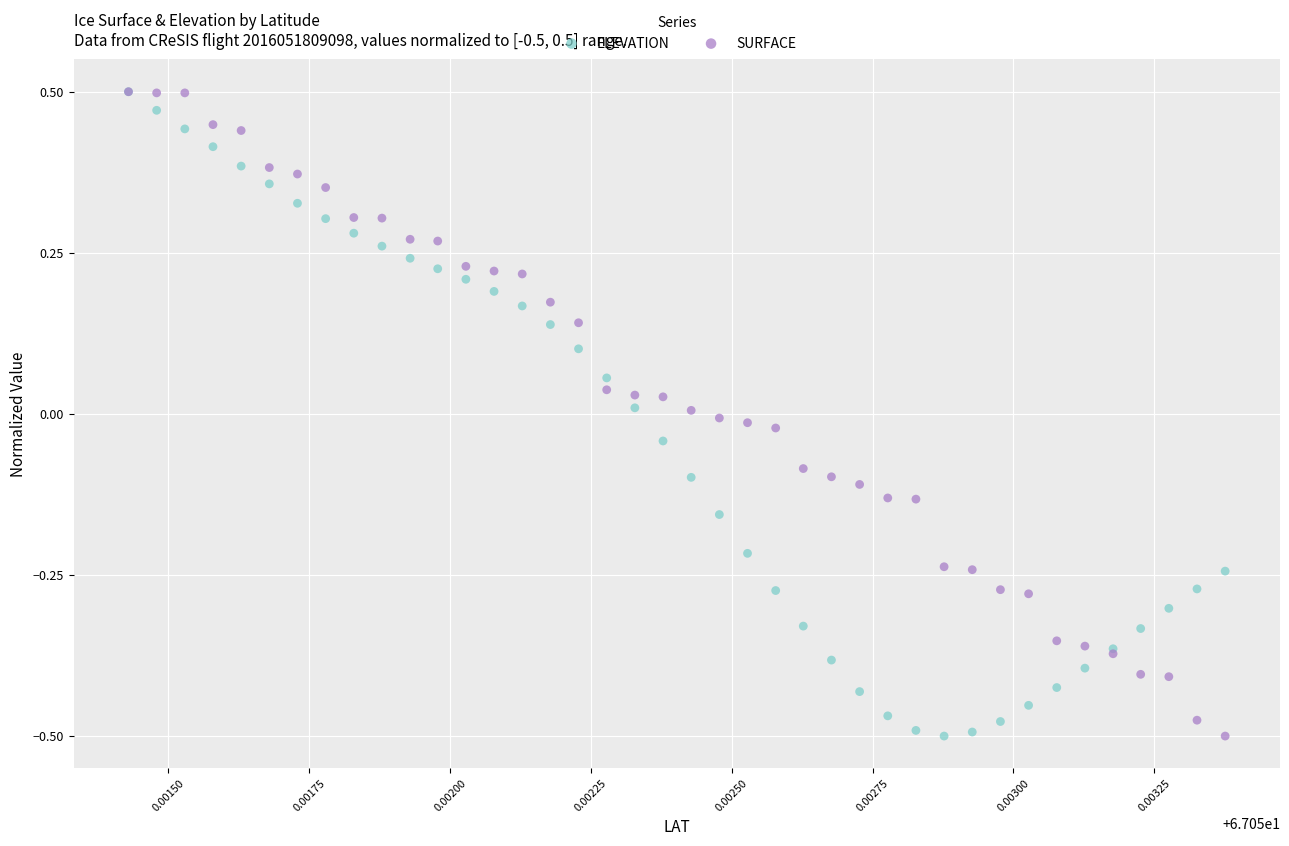

What are all the series names shown in the legend?

ELEVATION, SURFACE